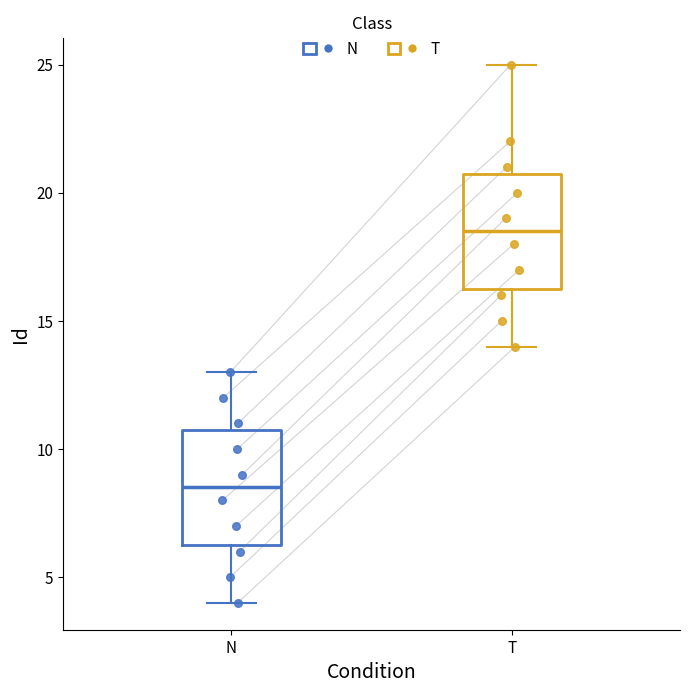

Which box has the highest median line?

T